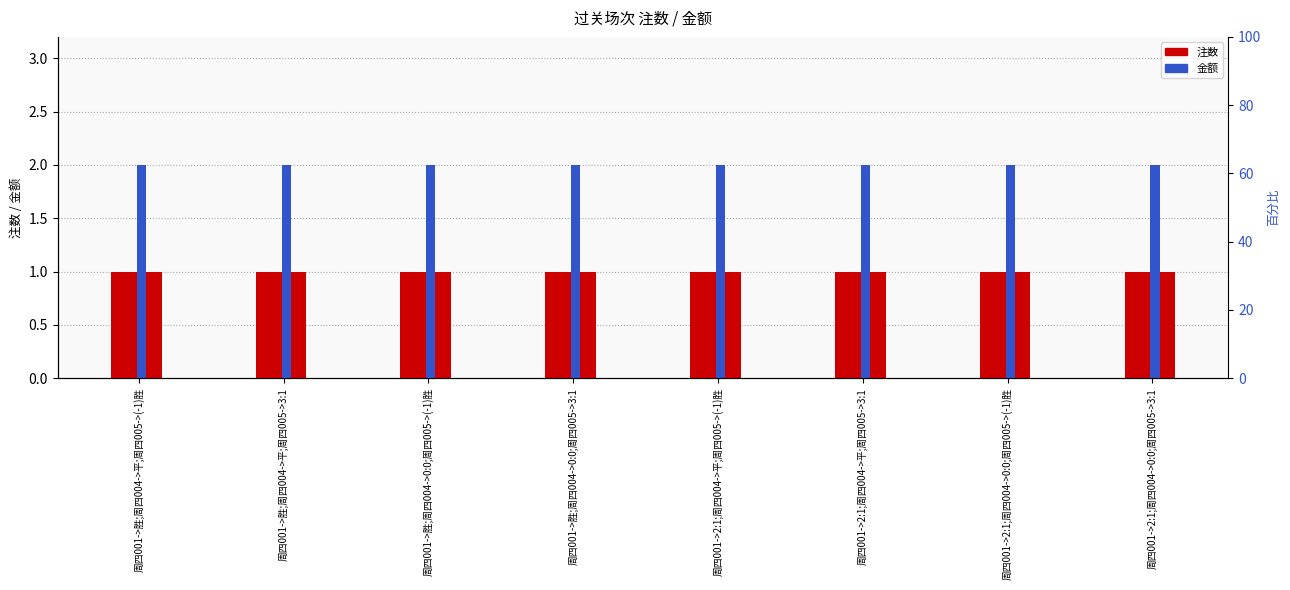

How many categories are shown in the chart?

8